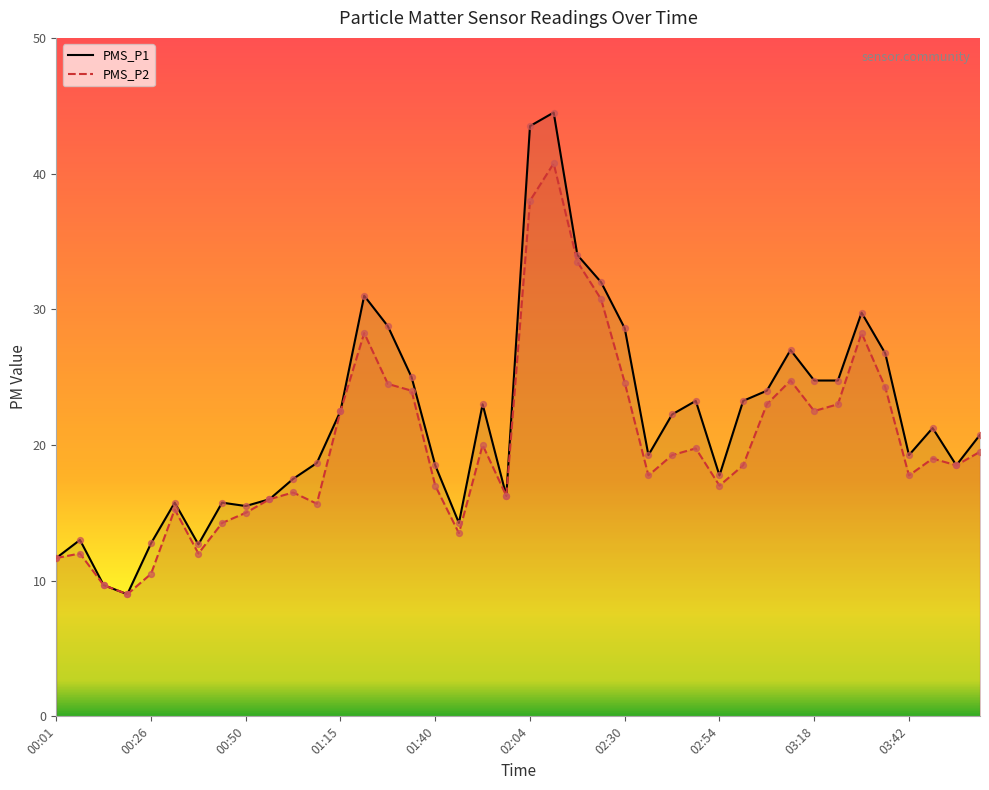

Which series has the largest total across all categories?

PMS_P1